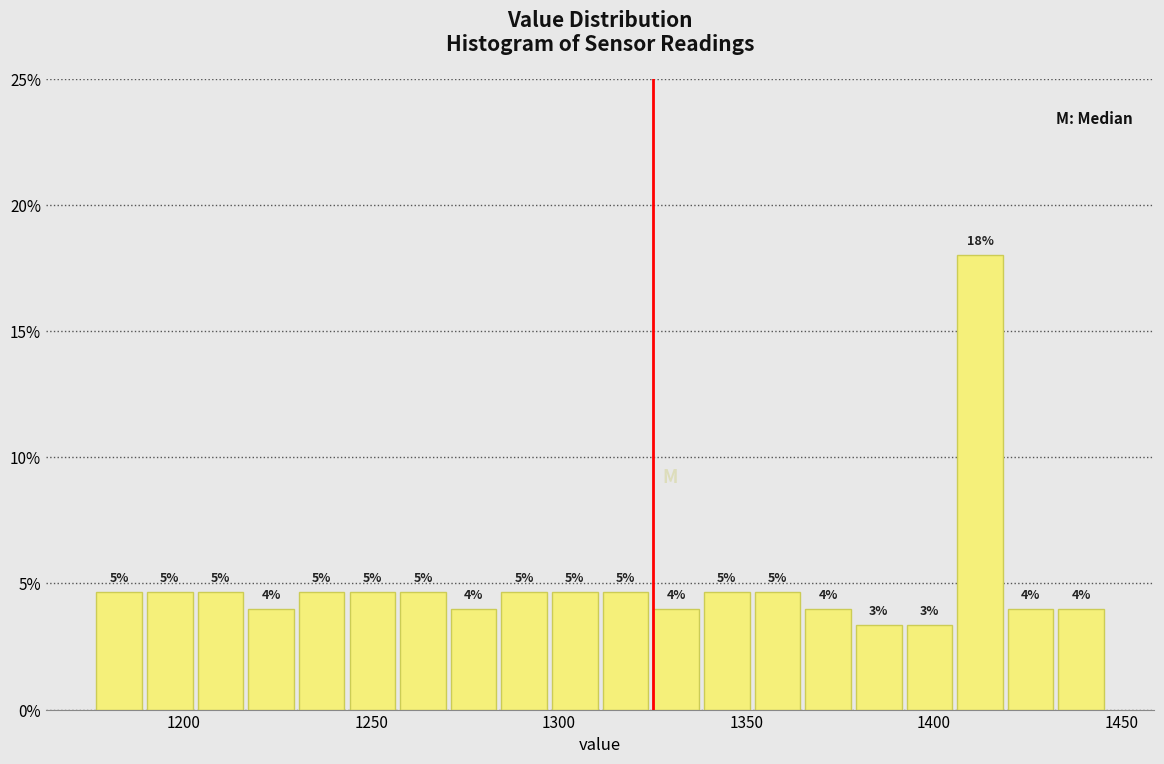

Read against the x-axis, roughly where is the centre of the tallest bar?

1410